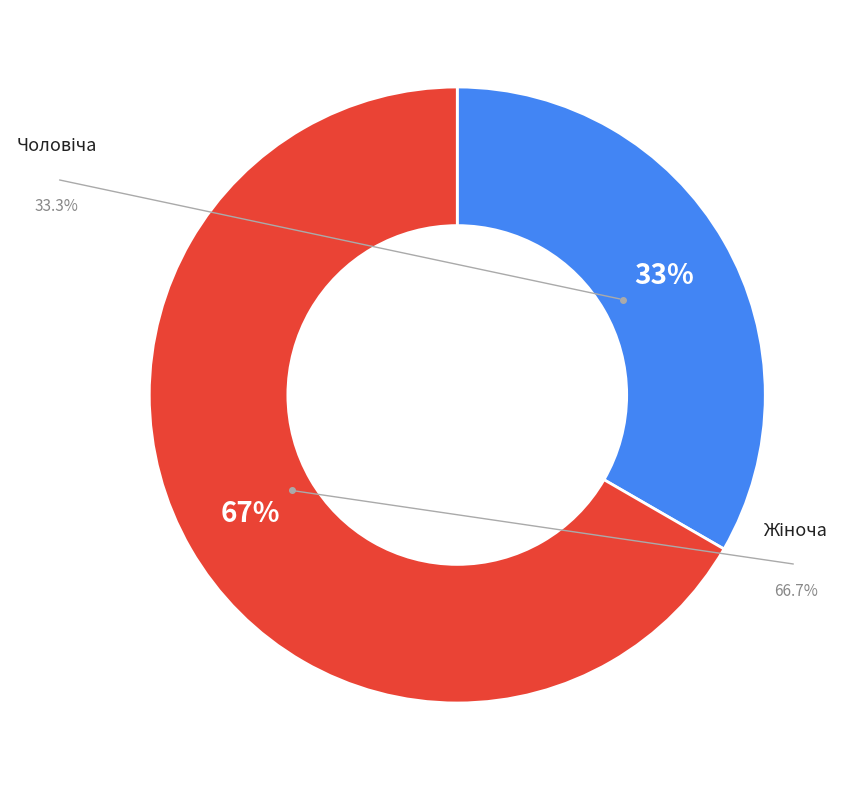

How many segments does this pie chart have?

2